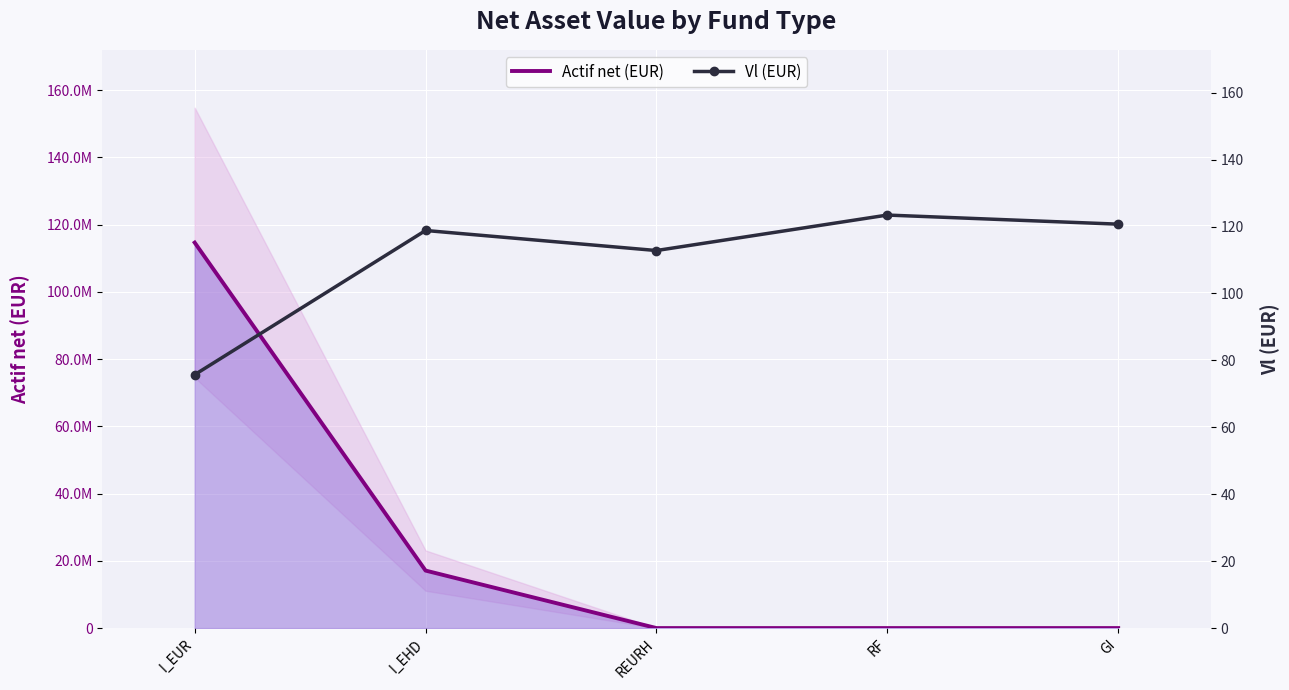

Where is Vl (EUR) nearest to the value 99?

REURH